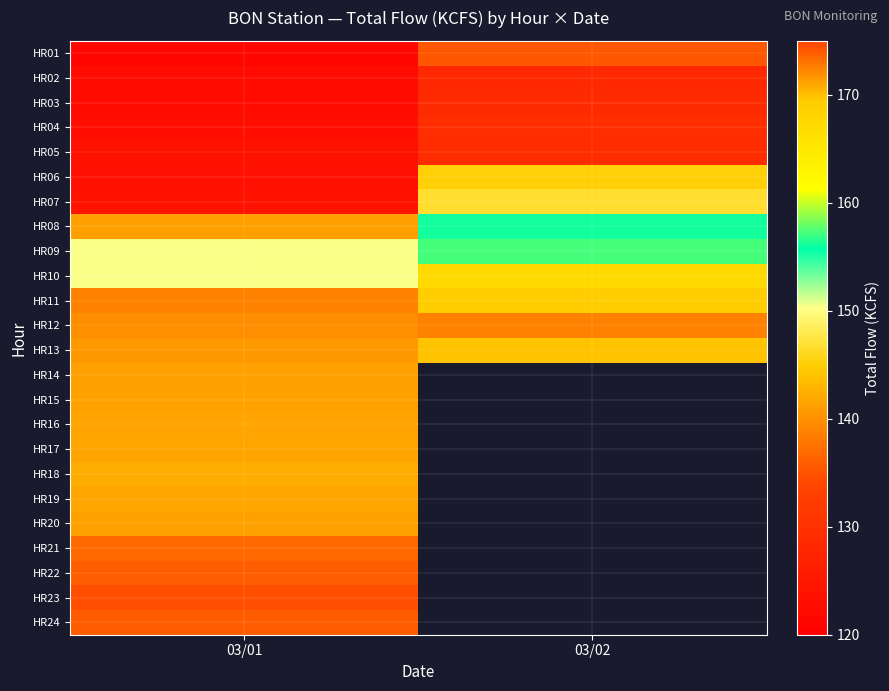

The HR23 series shows 89.2 at 03/01. True or false?

False